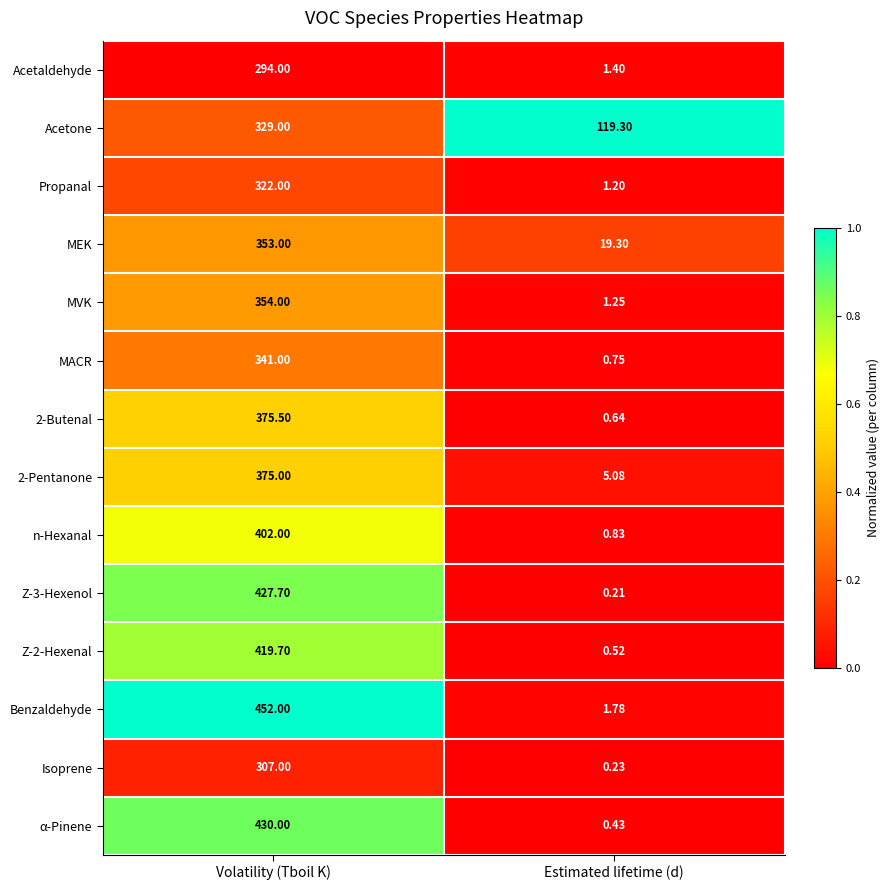

At which label is Acetaldehyde closest to 147?

Estimated lifetime (d)